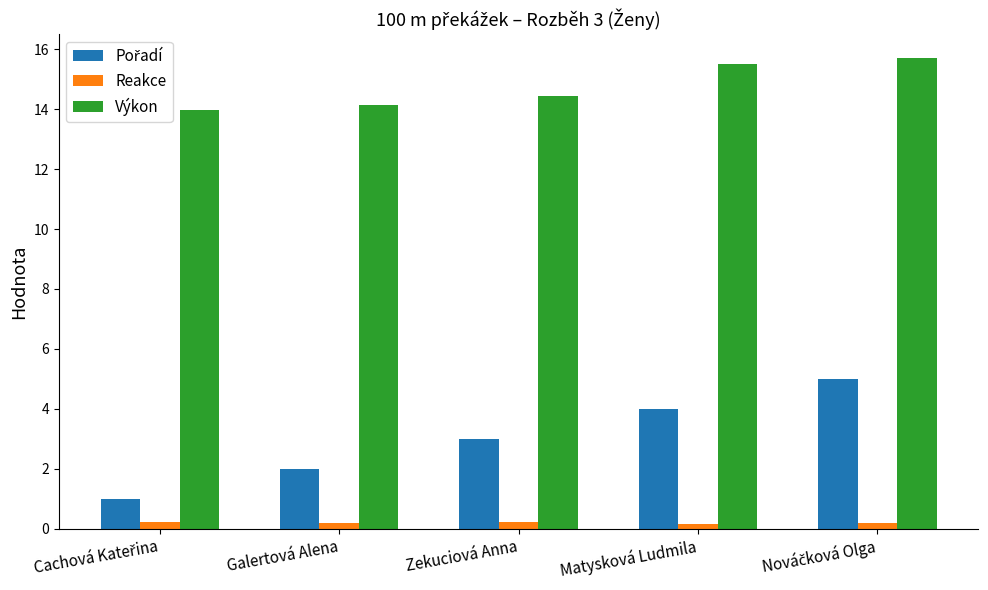

Is the value of Výkon at Galertová Alena greater than the value of Reakce at Zekuciová Anna?

Yes